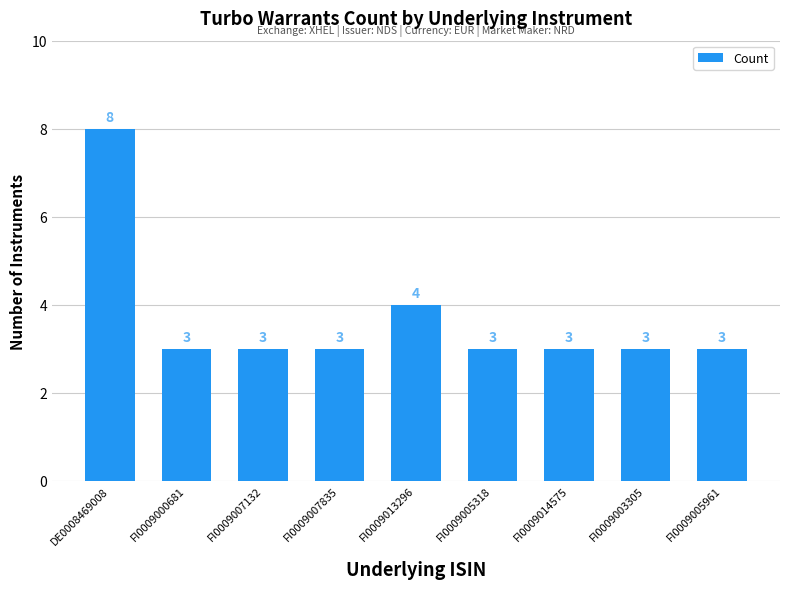

Read the value at FI0009013296.

4